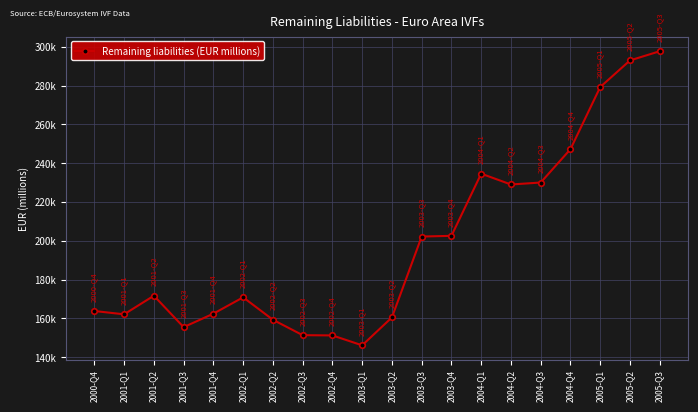

List the labels in order of value, largest first.

2005-Q3, 2005-Q2, 2005-Q1, 2004-Q4, 2004-Q1, 2004-Q3, 2004-Q2, 2003-Q4, 2003-Q3, 2001-Q2, 2002-Q1, 2000-Q4, 2001-Q4, 2001-Q1, 2003-Q2, 2002-Q2, 2001-Q3, 2002-Q3, 2002-Q4, 2003-Q1